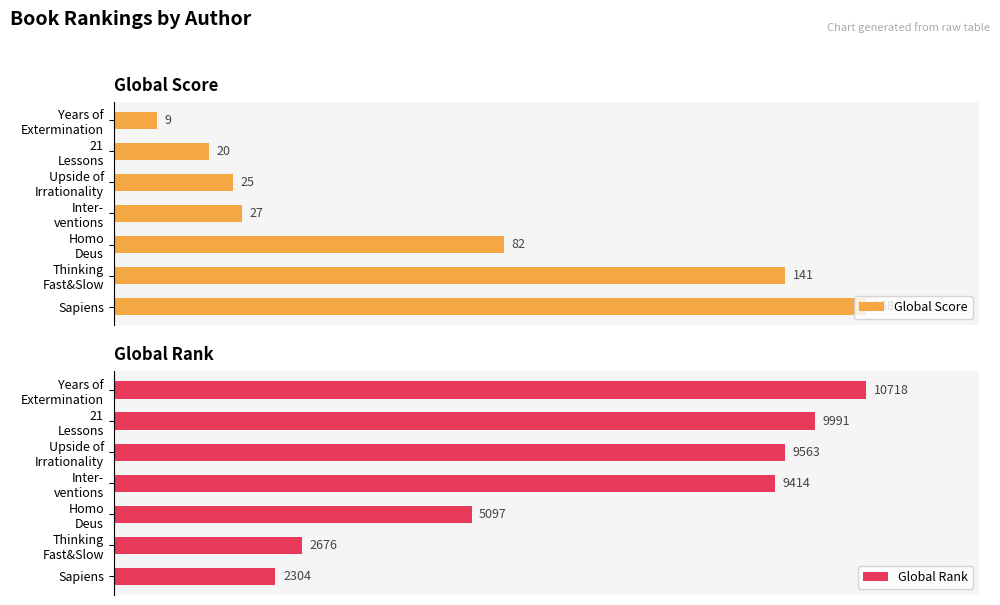

Are the bars horizontal?

Yes